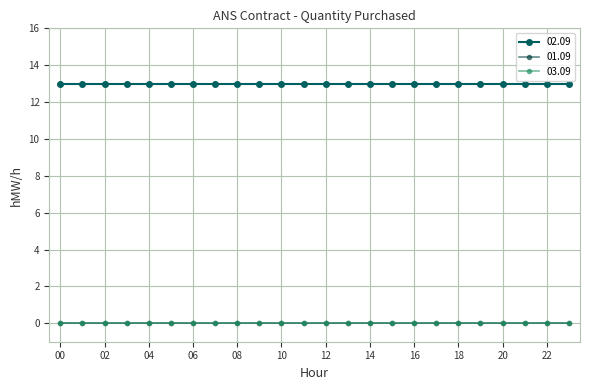

How many lines are shown in the chart?

3